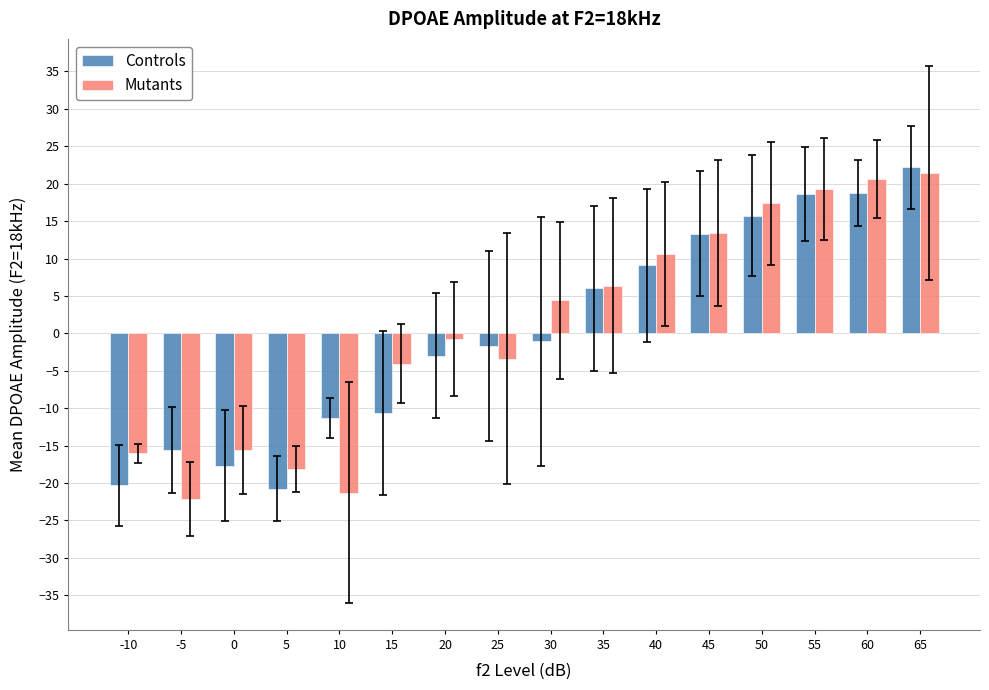

What is the average value of the Mutants series?

0.8